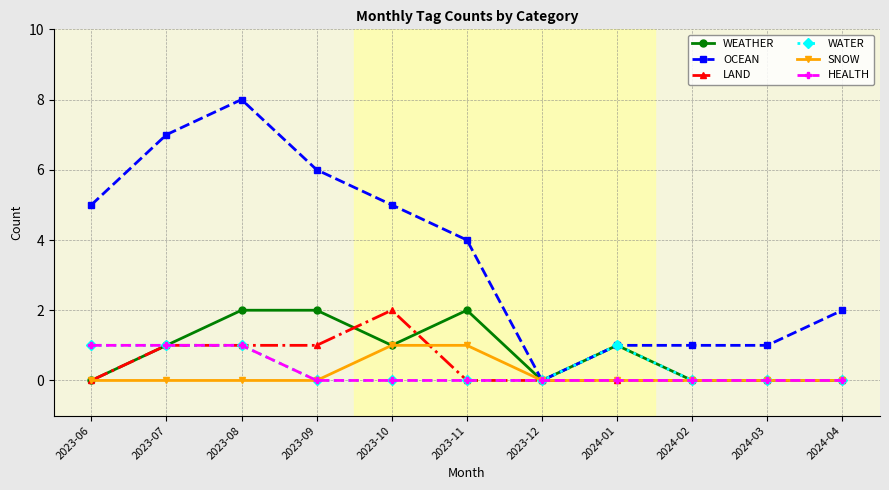

At which label does OCEAN reach its minimum?

2023-12